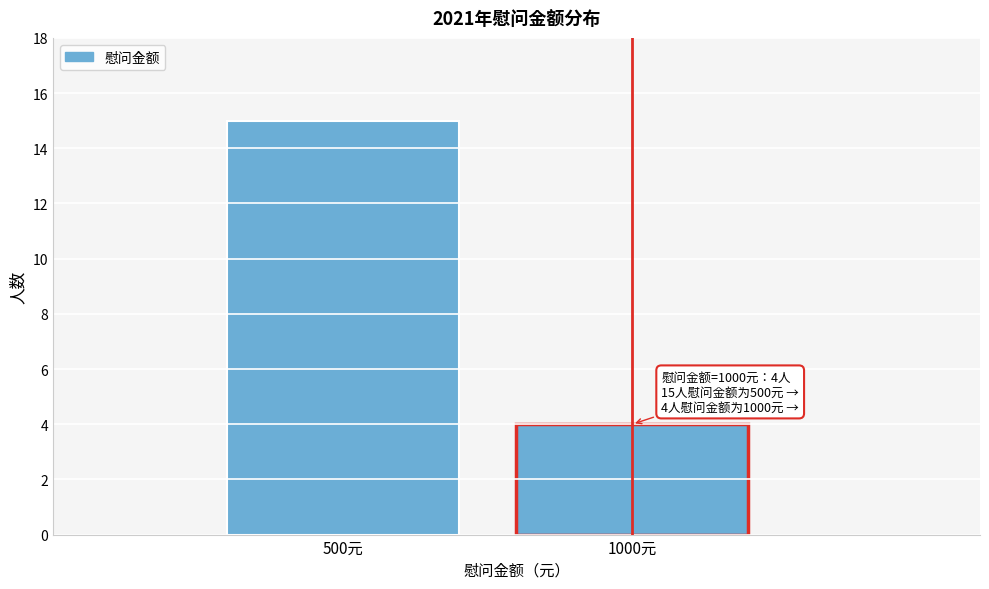

Reading left to right, extract all data points from this chart.

15	4